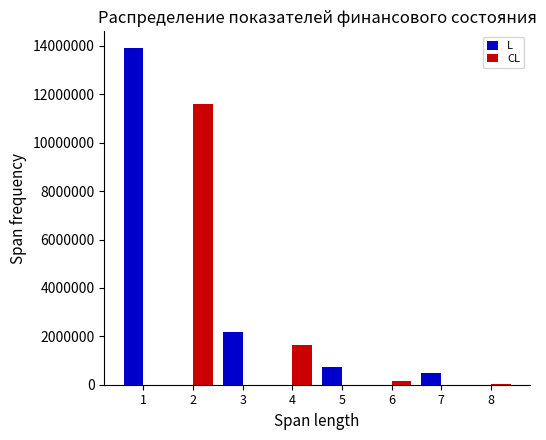

Which series changed the most between 1 and 5?

L